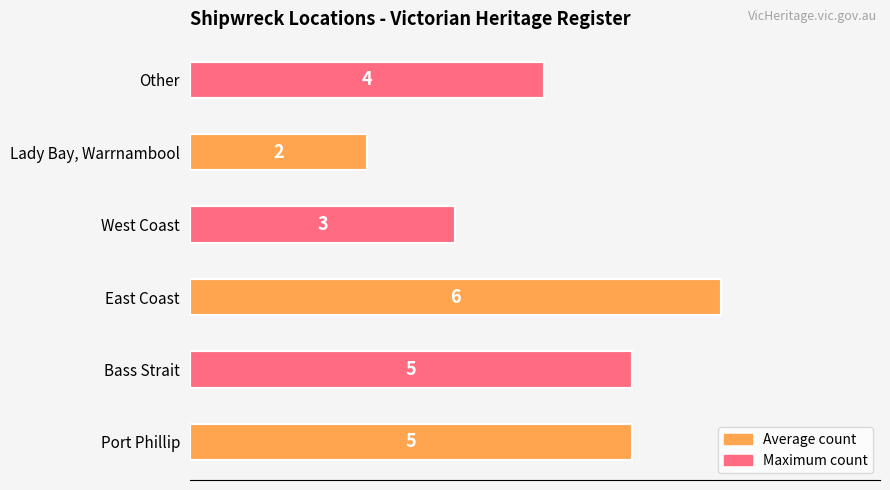

Where is the data nearest to the value 4?

Other